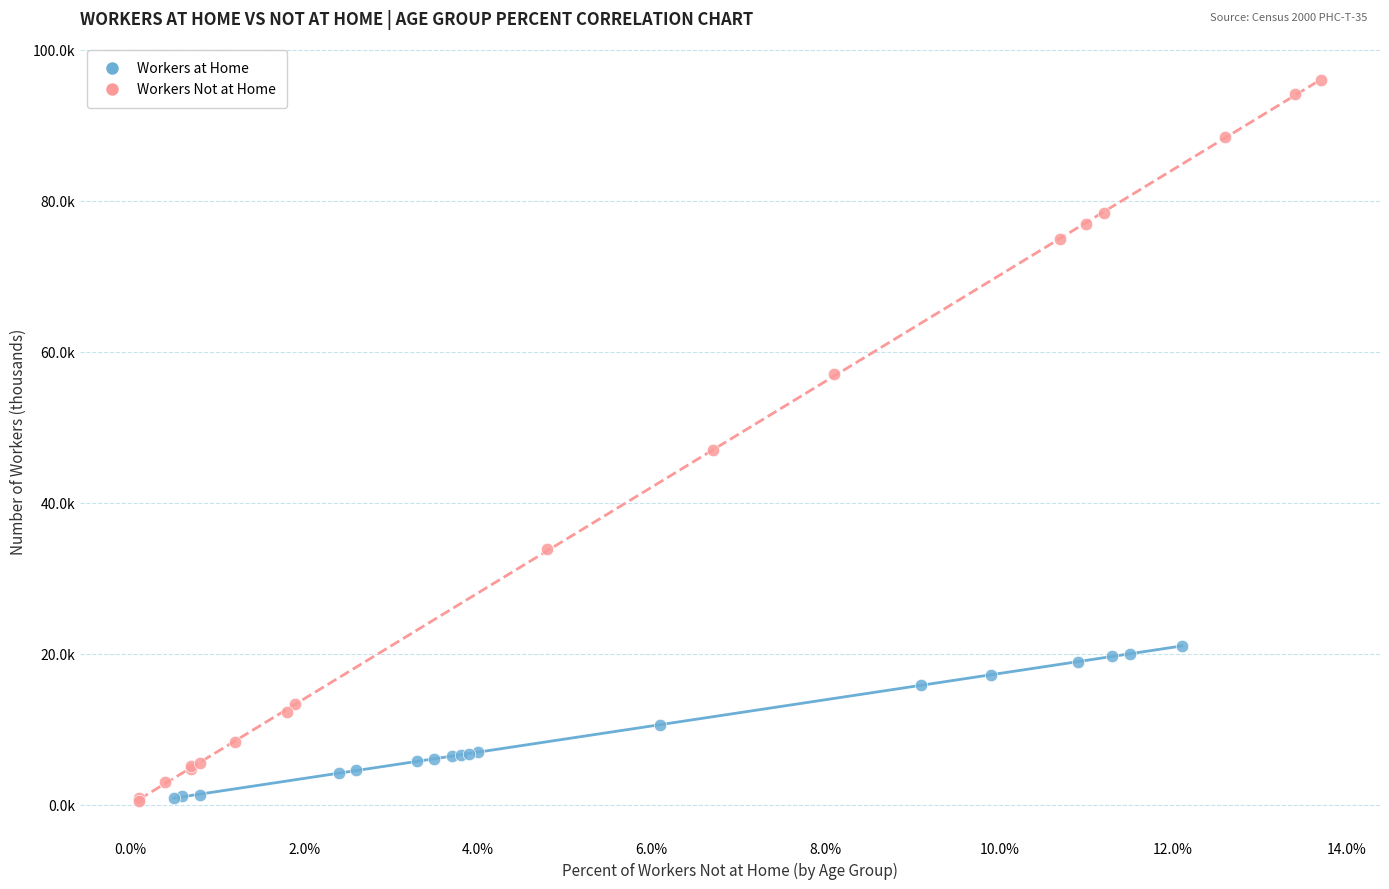

Which series reaches the maximum Y coordinate?

Workers Not at Home